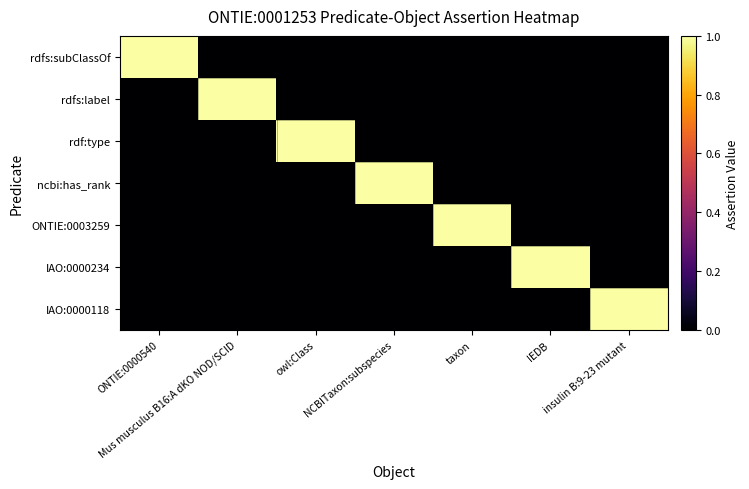

At which category is the sum across all series the highest?

ONTIE:0000540